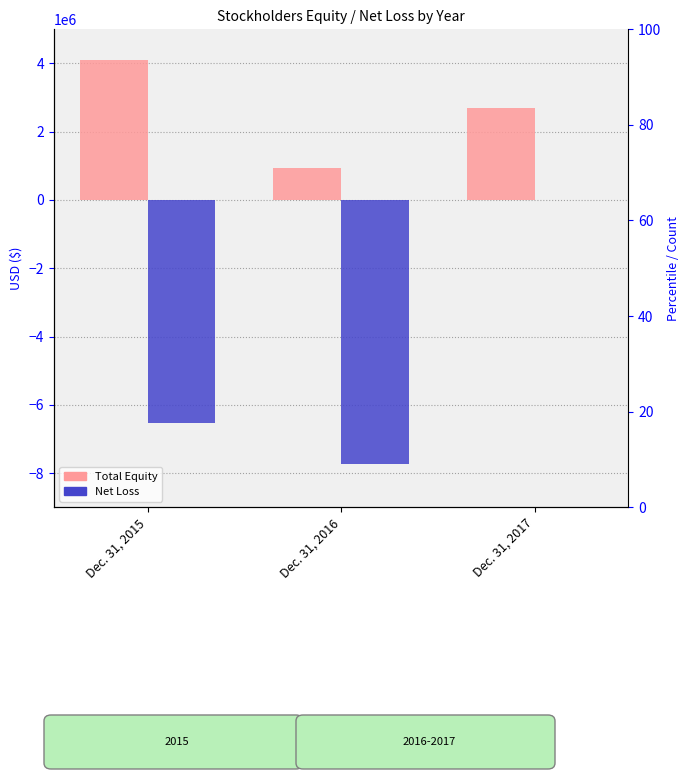

Does the chart contain any negative values?

Yes